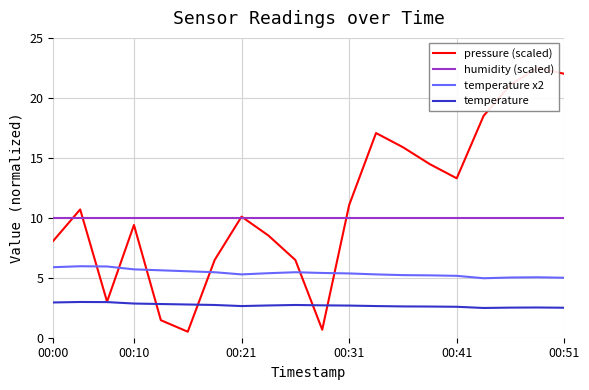

True or false: humidity (scaled) and temperature cross at least once.

False